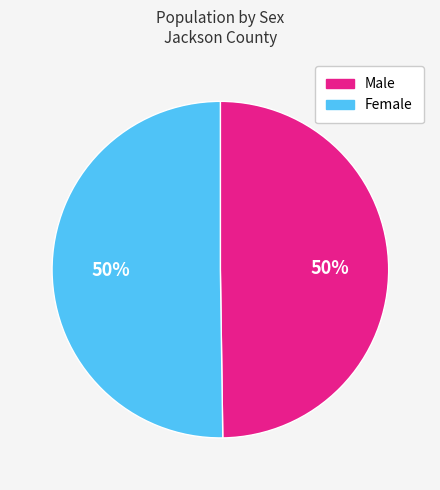

Combined, do Female and Male account for over 50%?

Yes